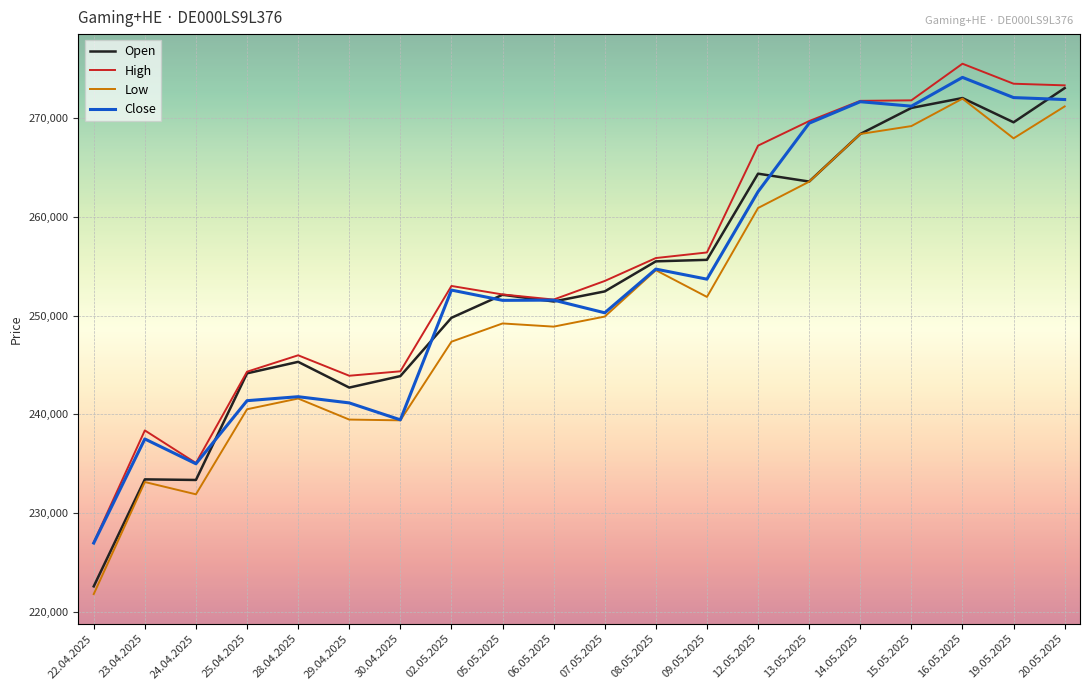

True or false: Low and High intersect in this chart.

False